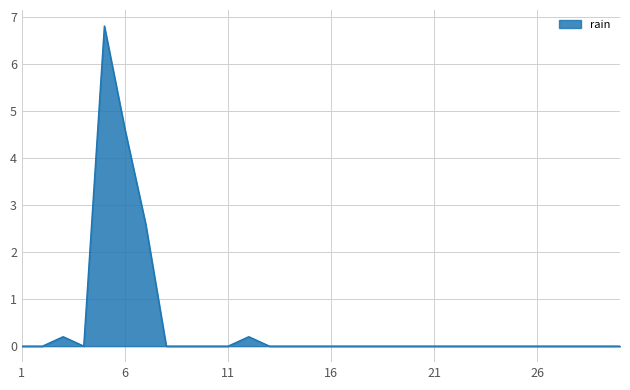

What is the maximum value shown in the chart?

6.8